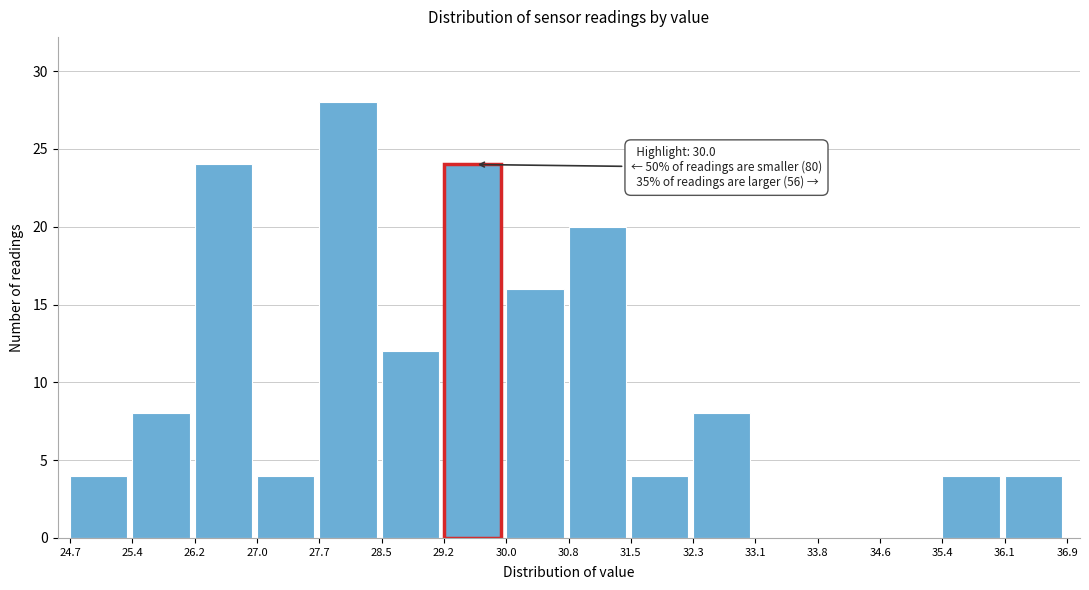

Which range on the x-axis has the tallest bar?

27.7 to 28.5